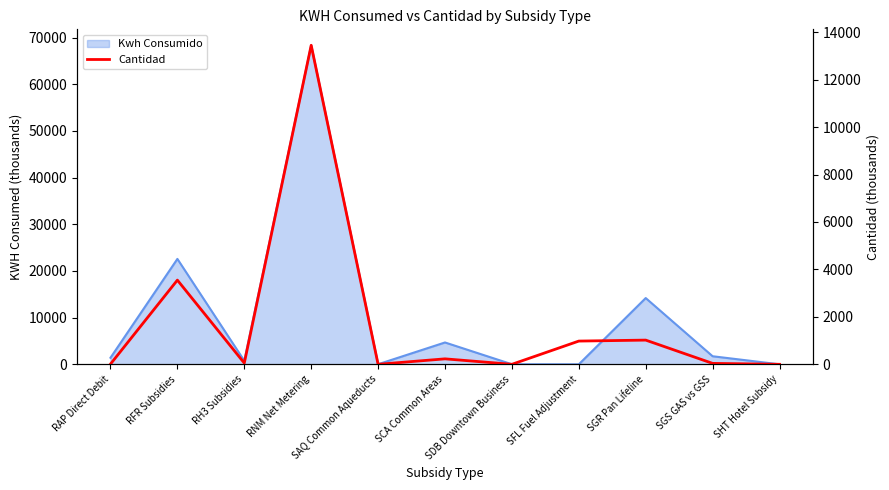

Which category has the highest value across all series?

RNM Net Metering